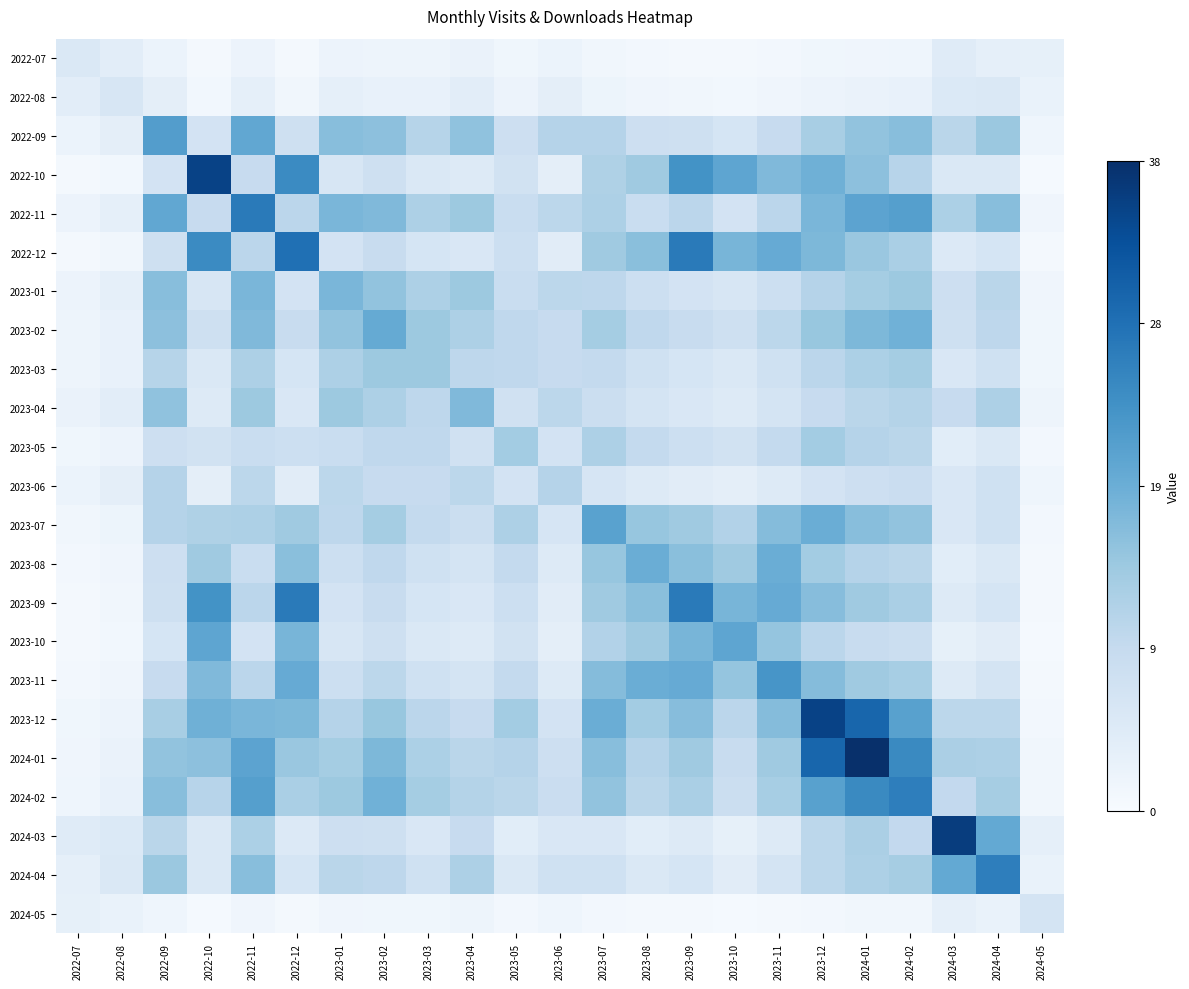

Which series has the largest total across all categories?

2024-01